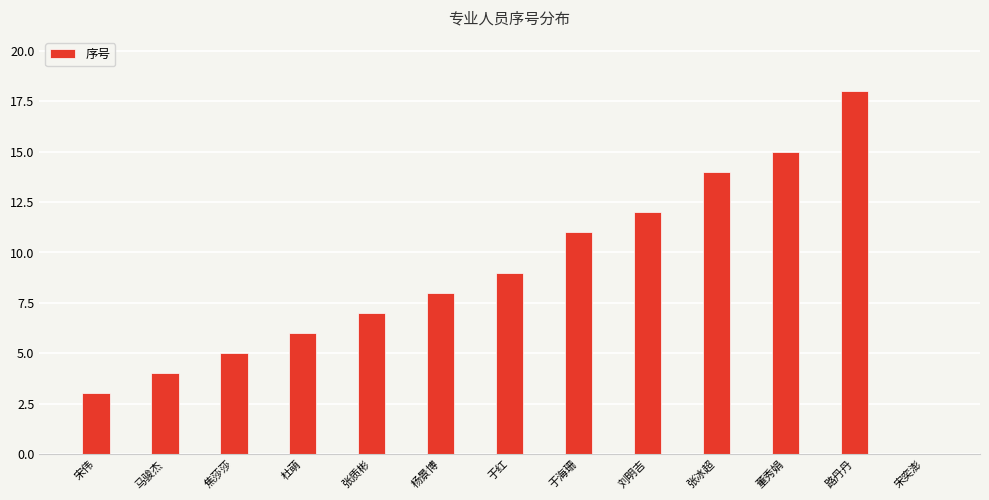

Are the bars horizontal?

No